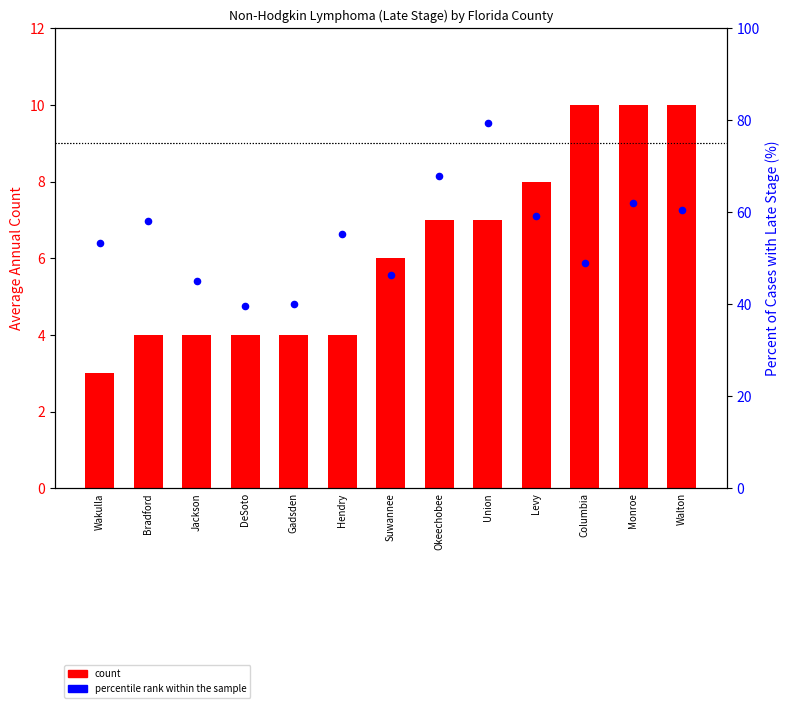

Which series contains the highest Y value?

percentile rank within the sample